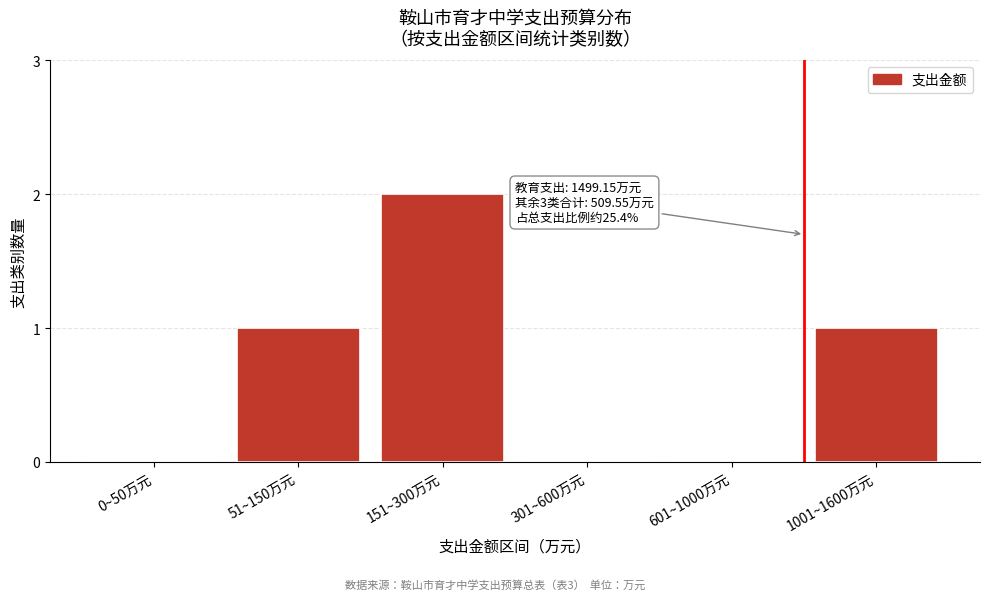

Reading left to right, list all the values displayed in this chart.

0~50万元=0	51~150万元=1	151~300万元=2	301~600万元=0	601~1000万元=0	1001~1600万元=1